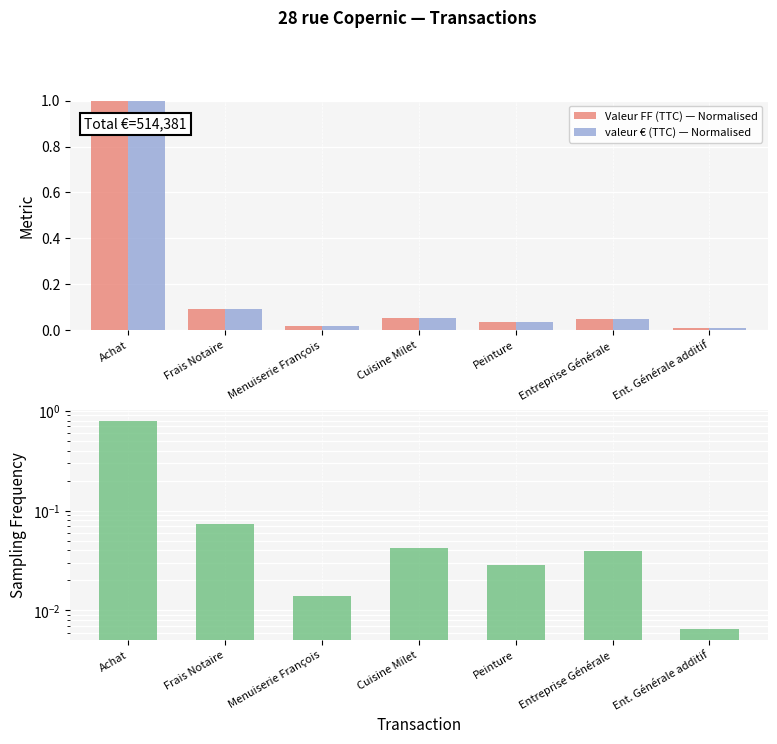

At which category does the chart reach its peak across all series?

Achat